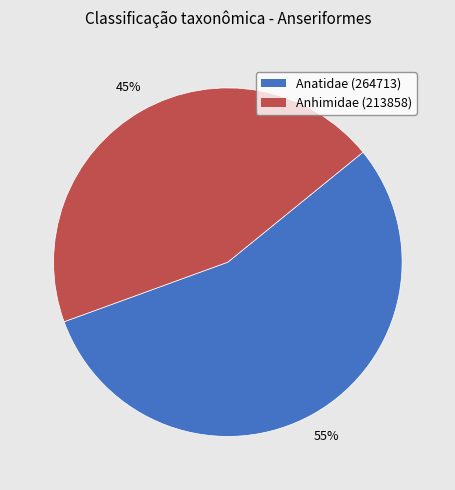

Which slice is the smallest?

Anhimidae (213858)